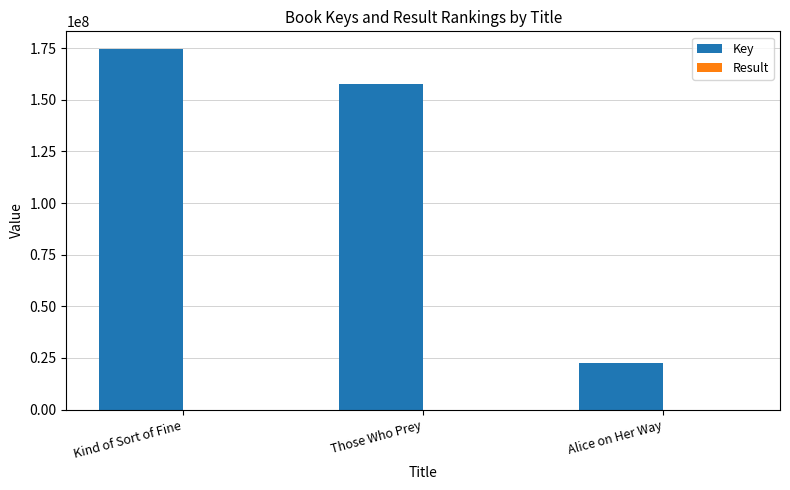

What is the maximum value shown in the chart?

174414878